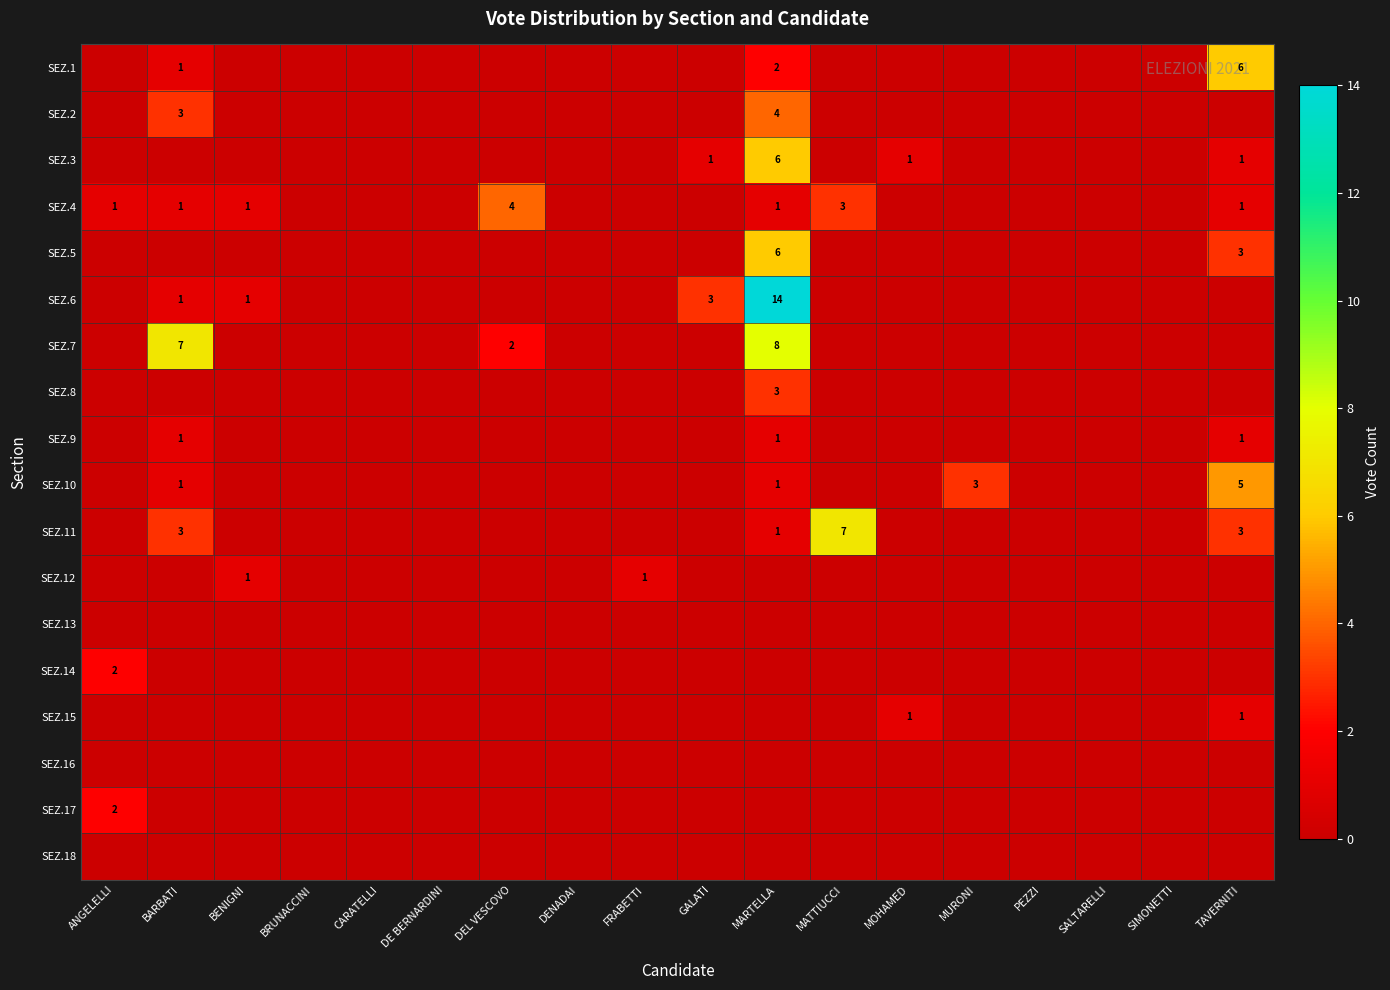

The value of SEZ.4 at MATTIUCCI is 4. True or false?

False